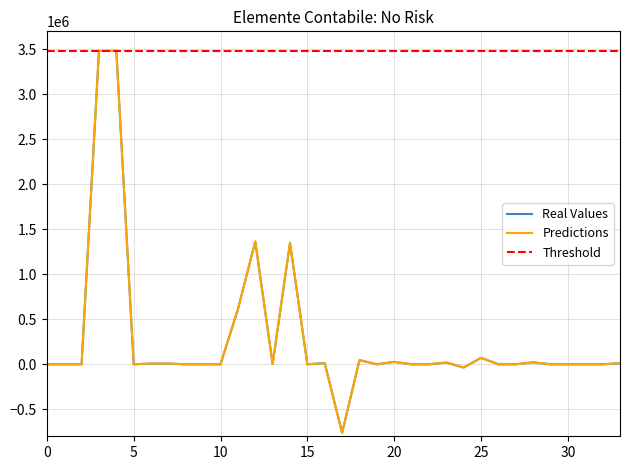

What is the average value of the Threshold series?

3482746